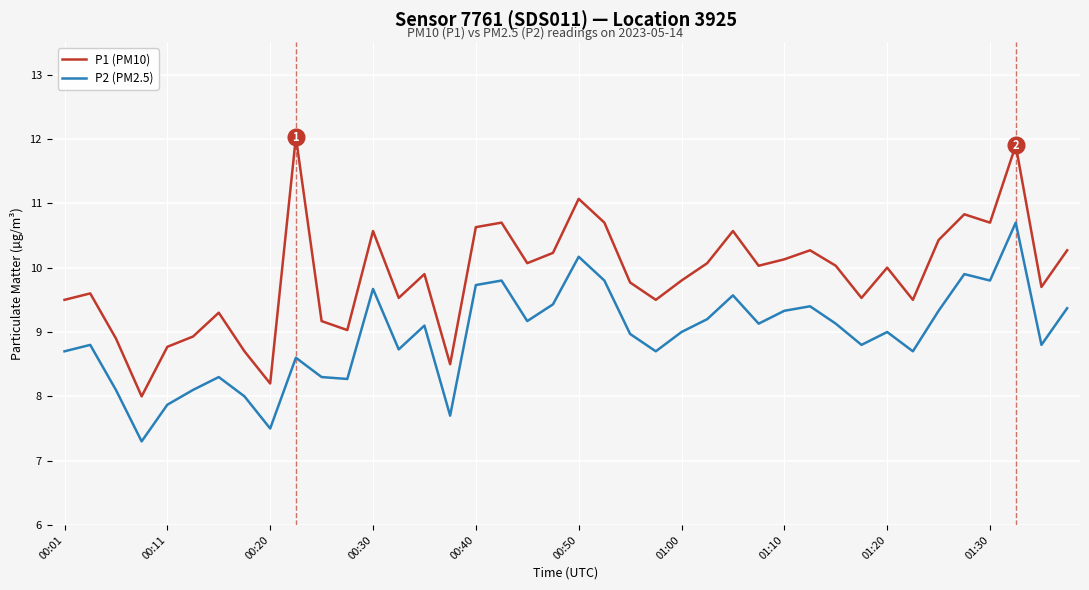

What is the minimum value shown in the chart?

7.3